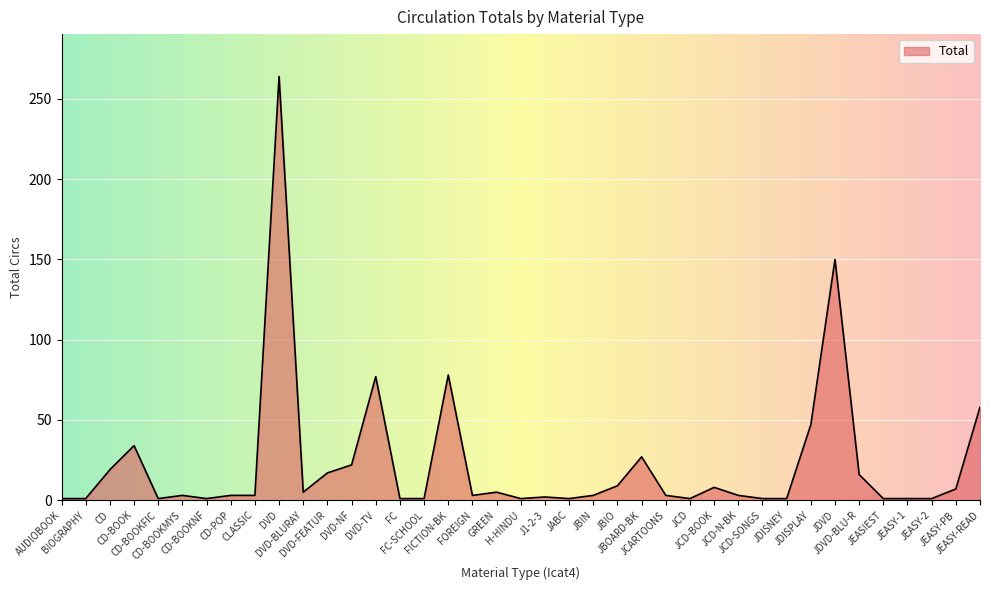

What is the greatest value displayed?

264